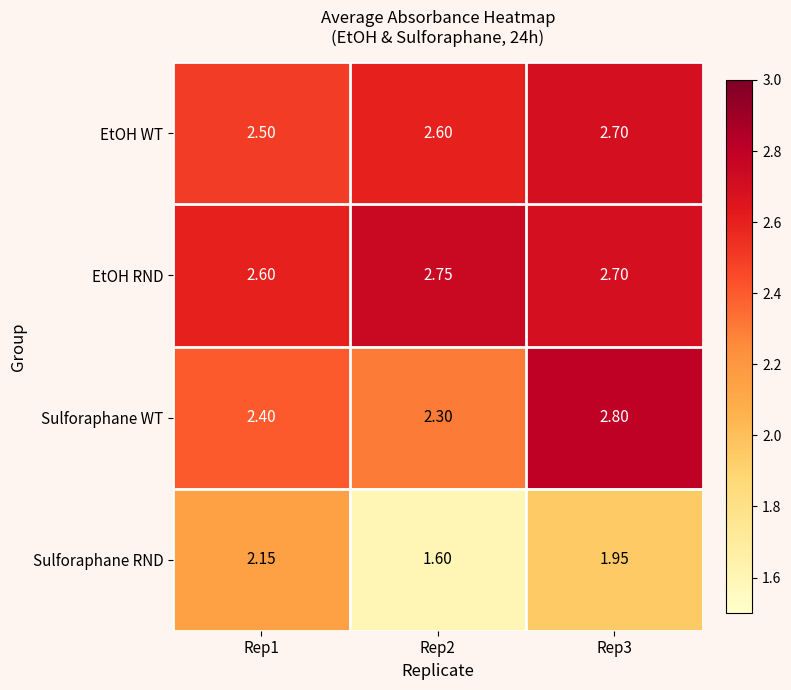

Which series has the largest total across all categories?

EtOH RND